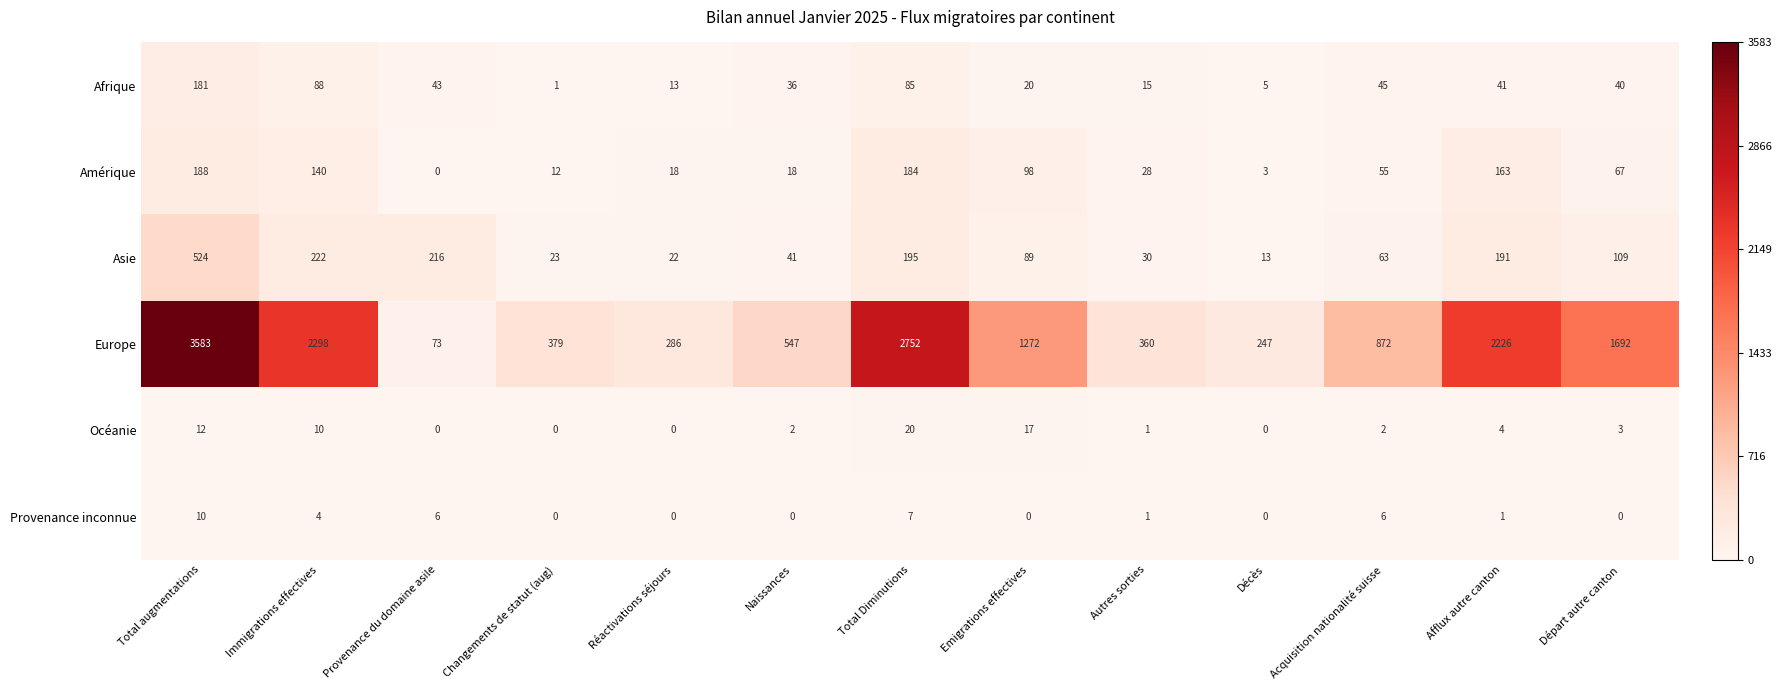

Where does the Europe series first go above 872?

Total augmentations